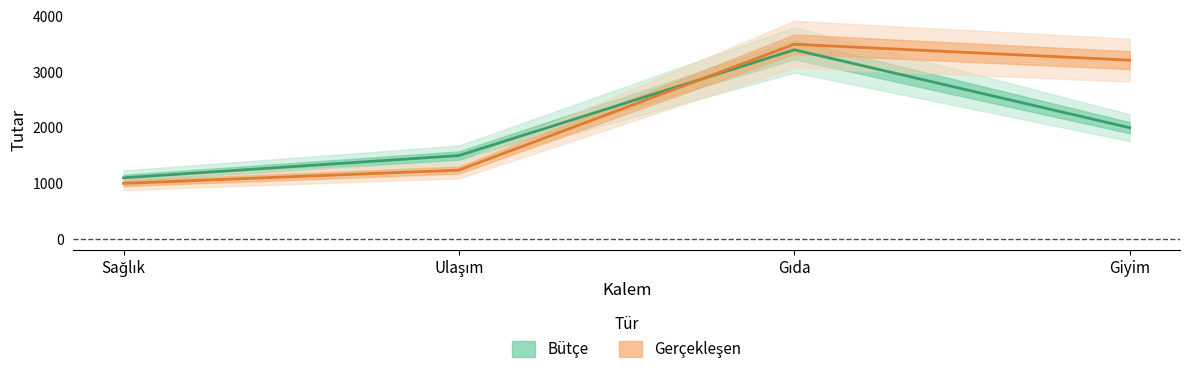

Reading left to right, what are all the values shown in this chart?

Bütçe: Sağlık=1100	Ulaşım=1500	Gıda=3400	Giyim=2000
Gerçekleşen: Sağlık=1000	Ulaşım=1238	Gıda=3500	Giyim=3214